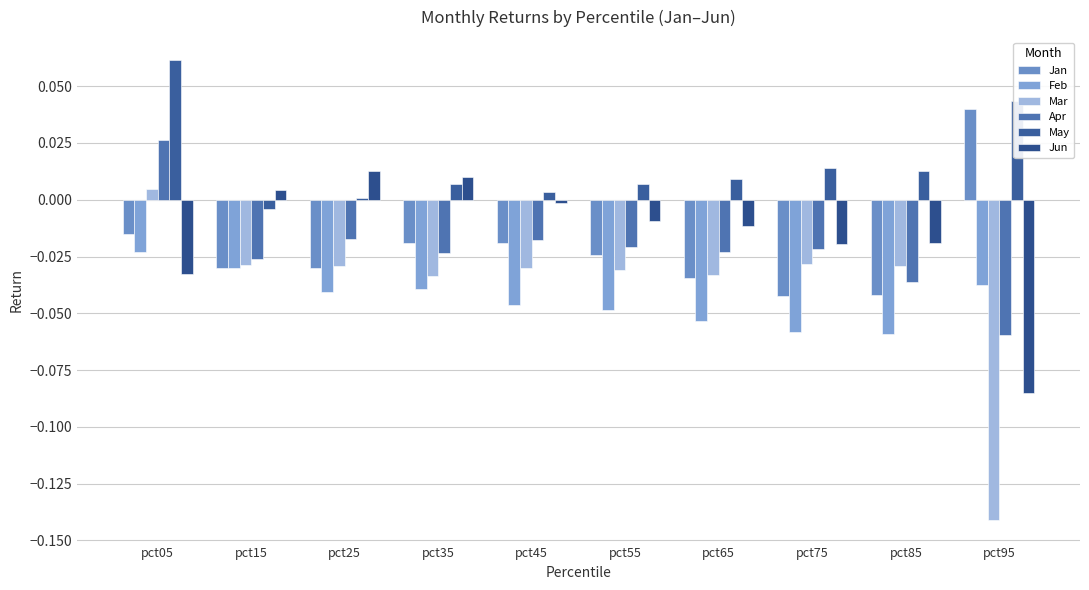

How many categories are shown in the chart?

10